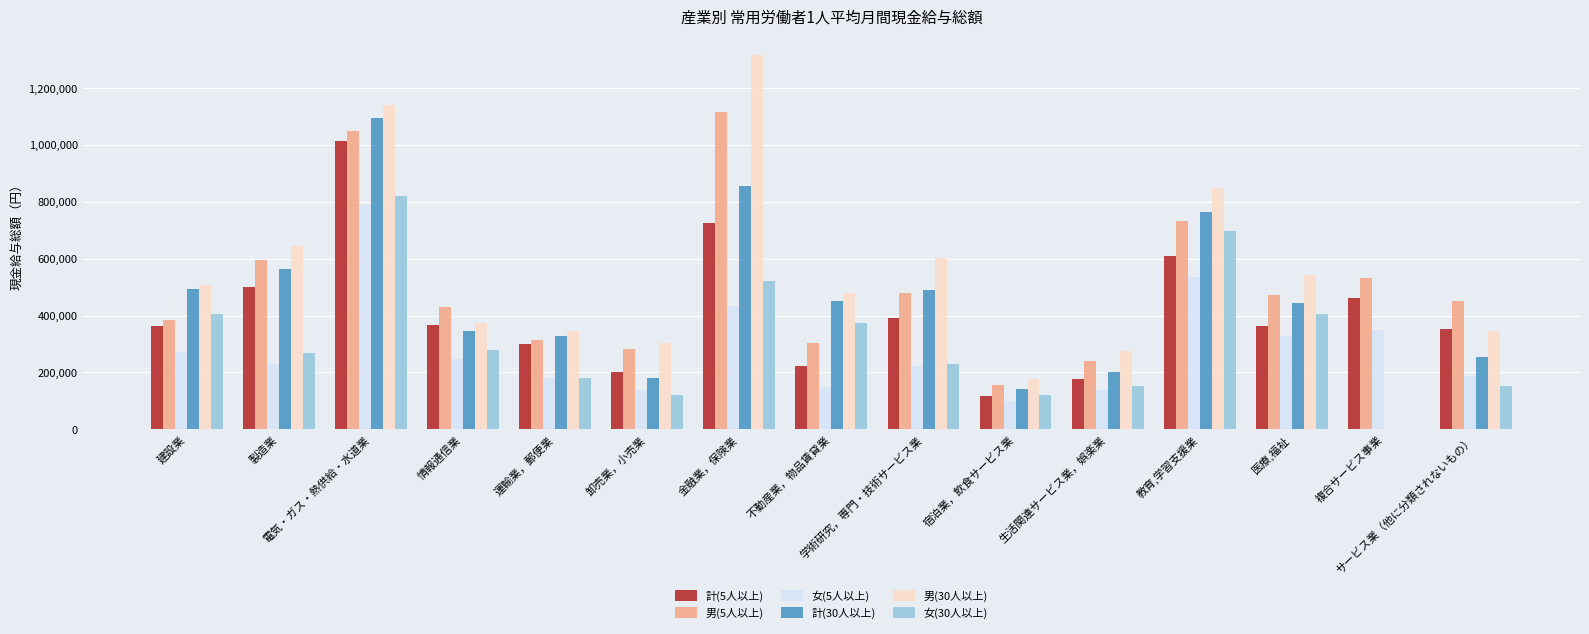

Which series has the widest spread of values?

男(30人以上)